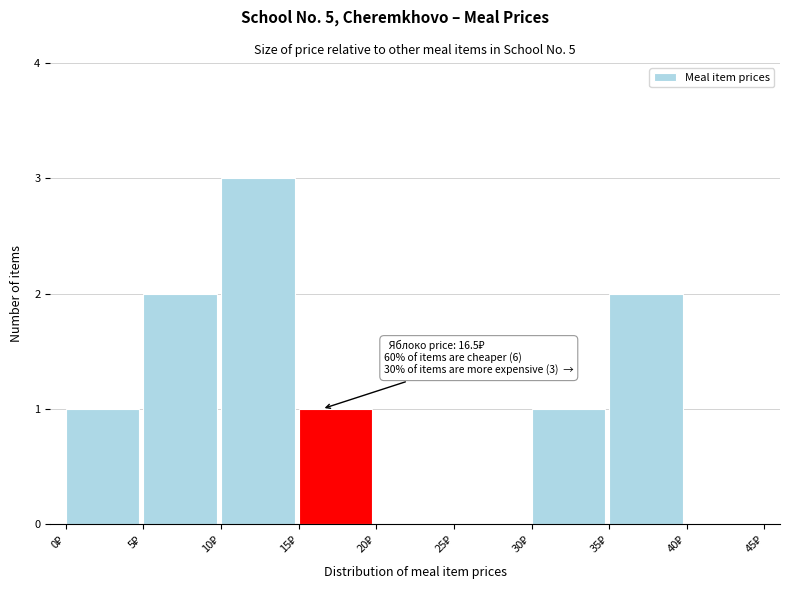

Over which range of the x-axis is the bar tallest?

10 to 15